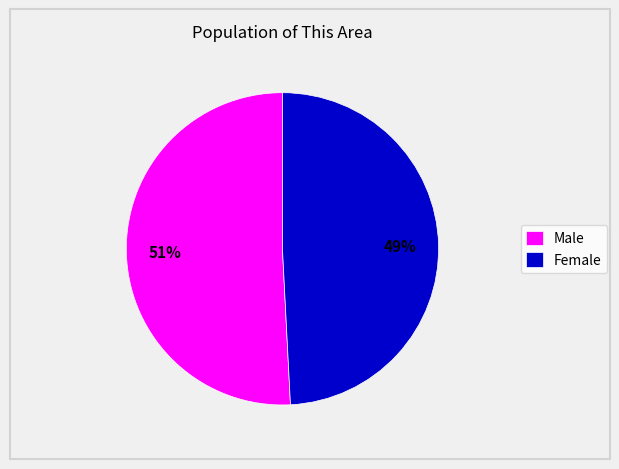

Which category accounts for the majority?

Male